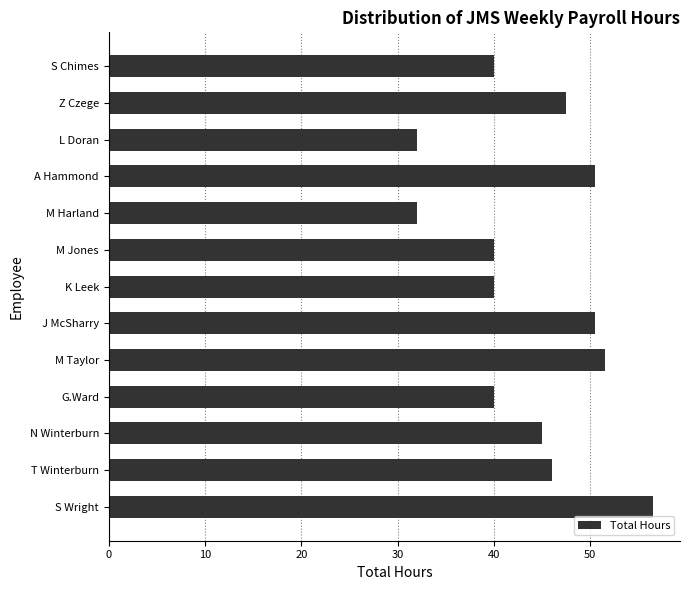

What is the approximate value at S Wright?

56.5